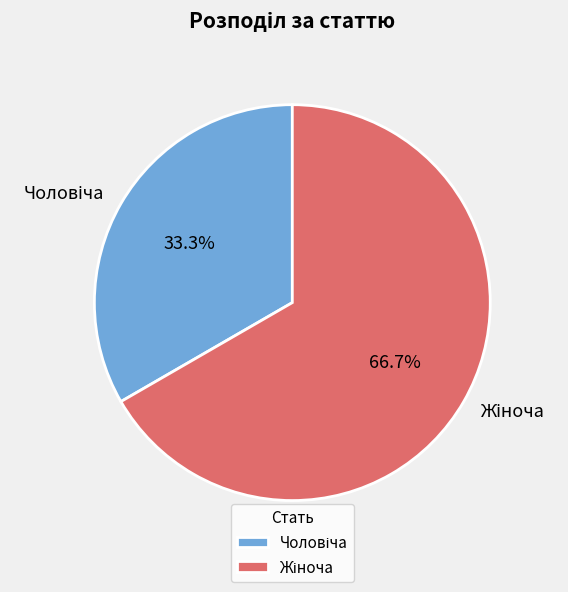

Is there a majority slice in this chart?

Yes